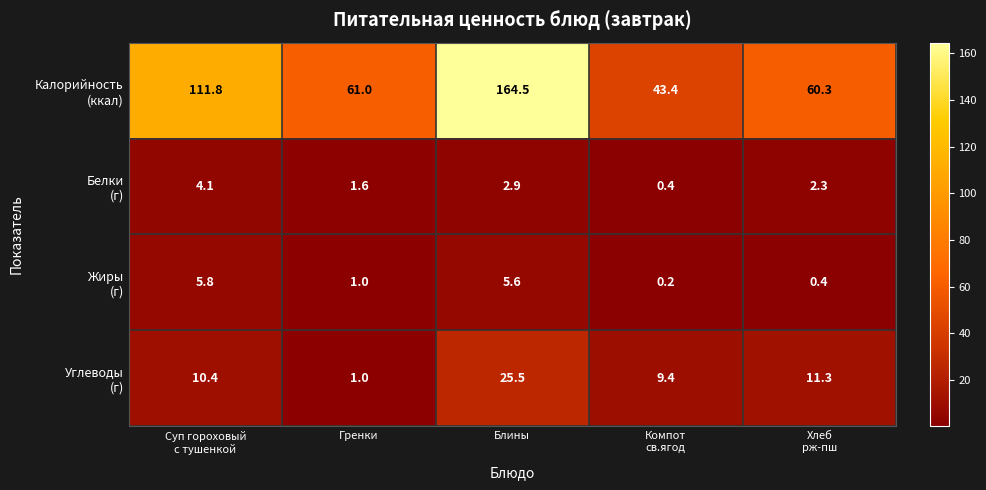

What is the spread (max minus min) of values at Гренки?

60.0